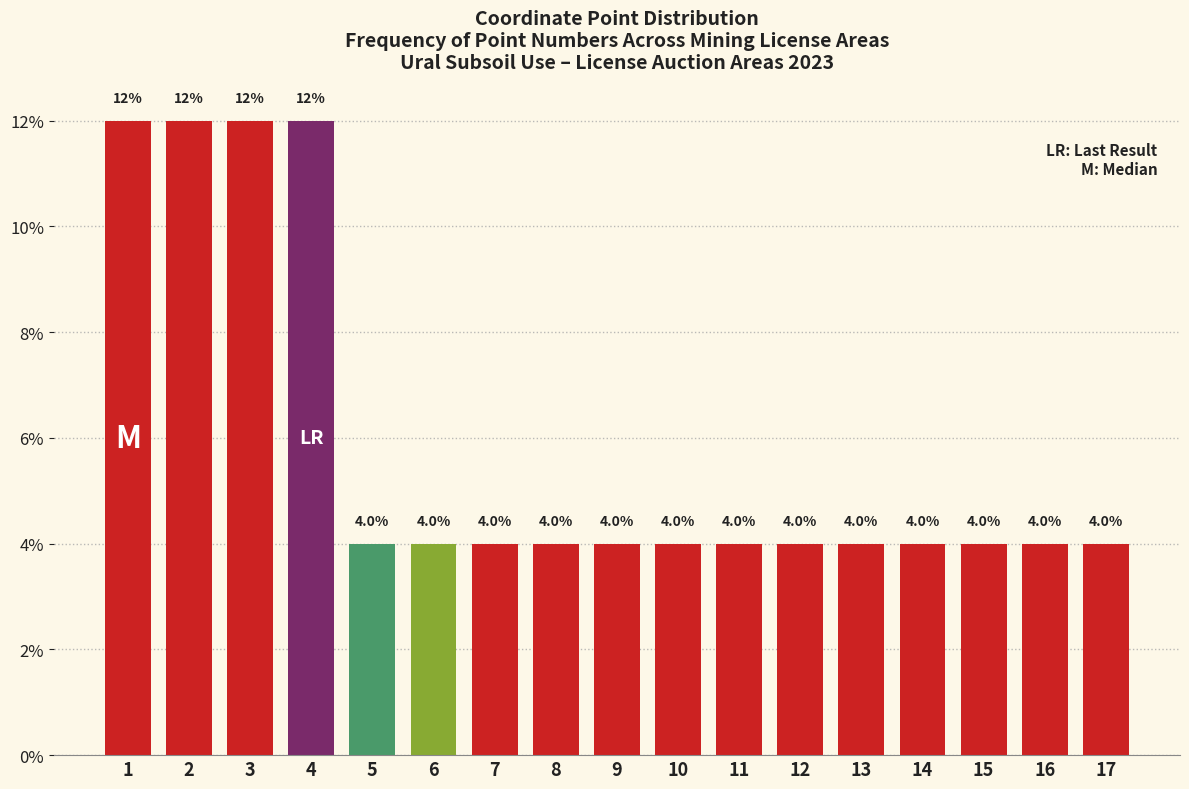

Reading left to right, extract all data points from this chart.

1=12	2=12	3=12	4=12	5=4	6=4	7=4	8=4	9=4	10=4	11=4	12=4	13=4	14=4	15=4	16=4	17=4